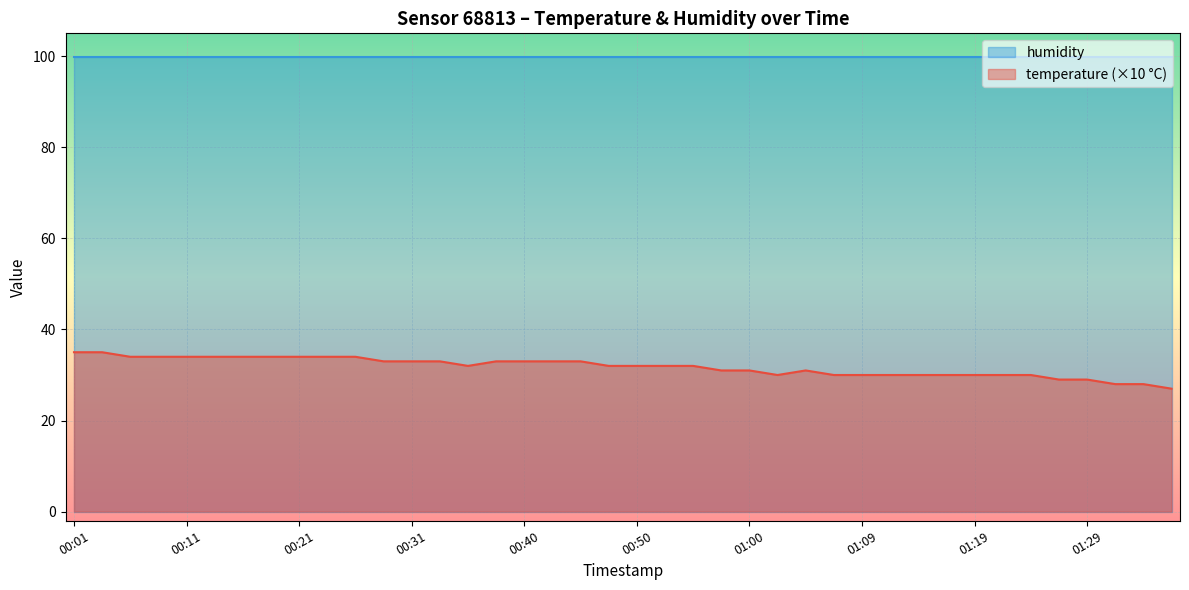

Is the value of temperature (×10 °C) at 00:21 greater than the value of humidity at 01:29?

No